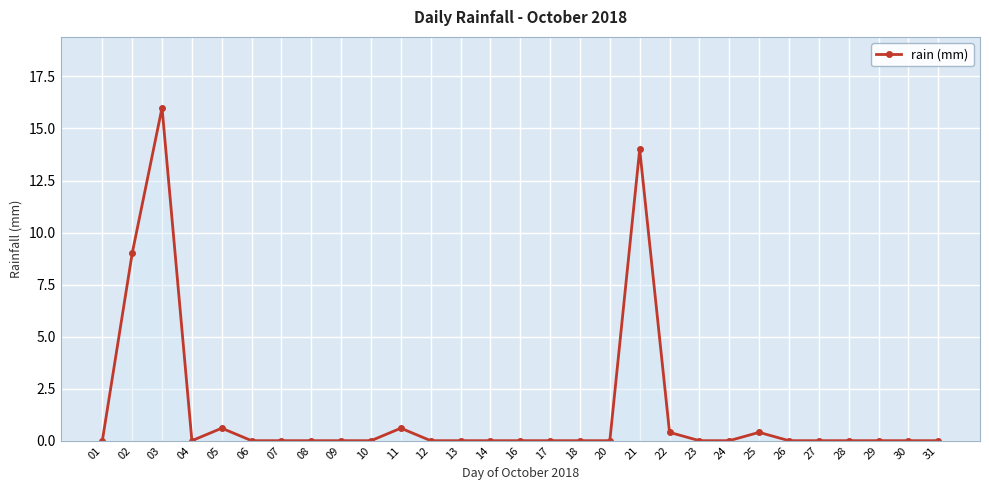

Where is the data nearest to the value 8?

02